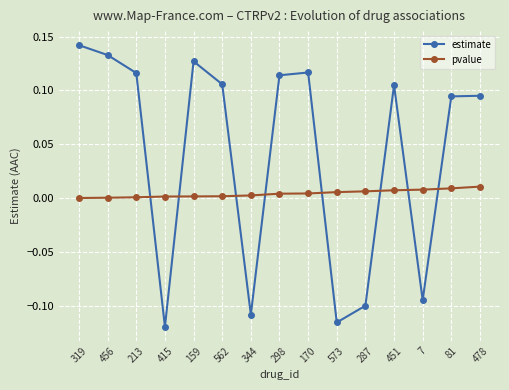

True or false: estimate has more than 1 interior local peaks.

True